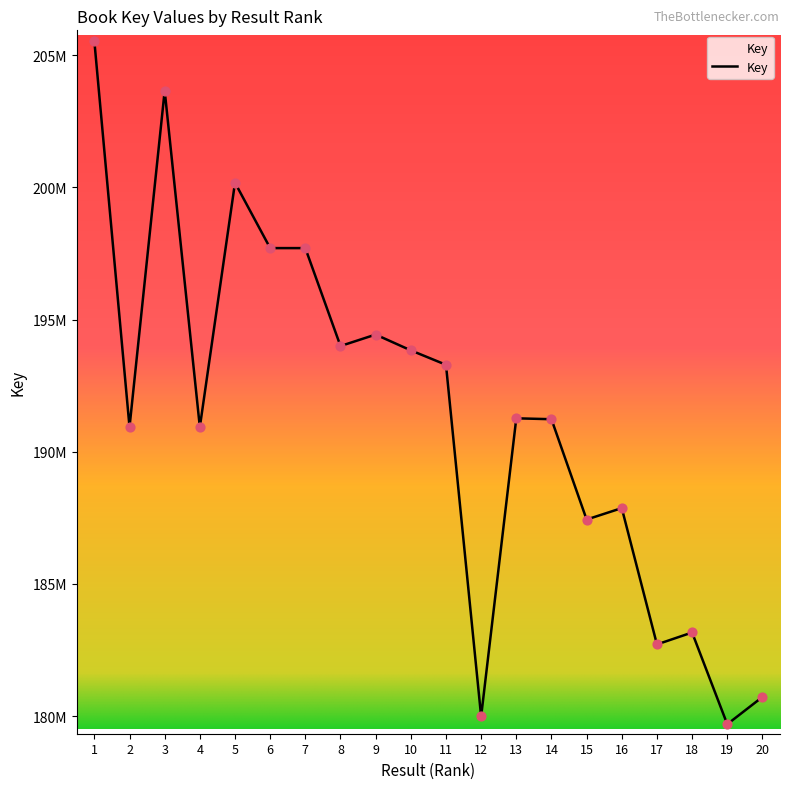

What is the change in value from 11 to 17?

-10579634